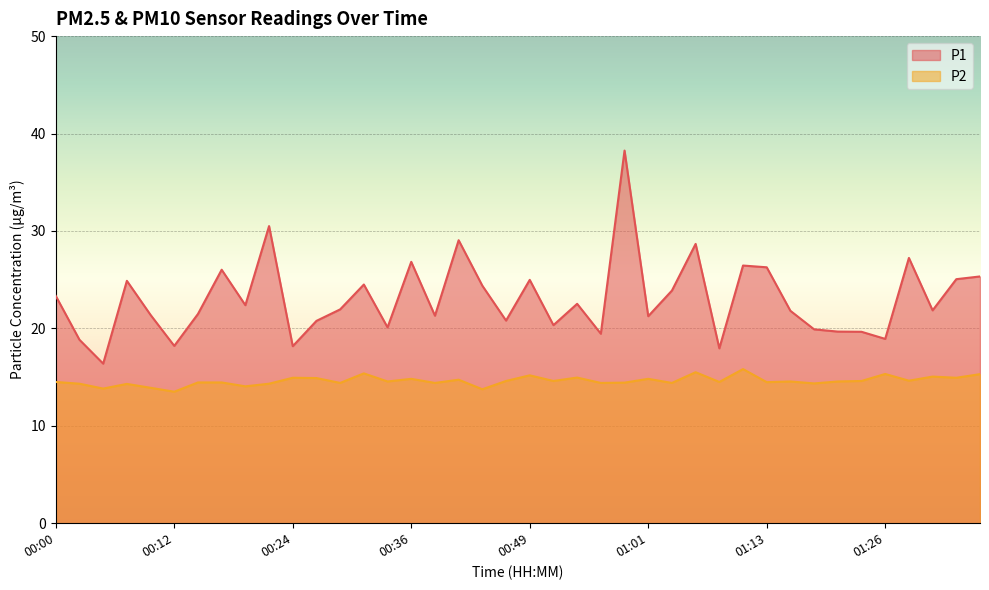

Where is P2 nearest to the value 14?

00:19